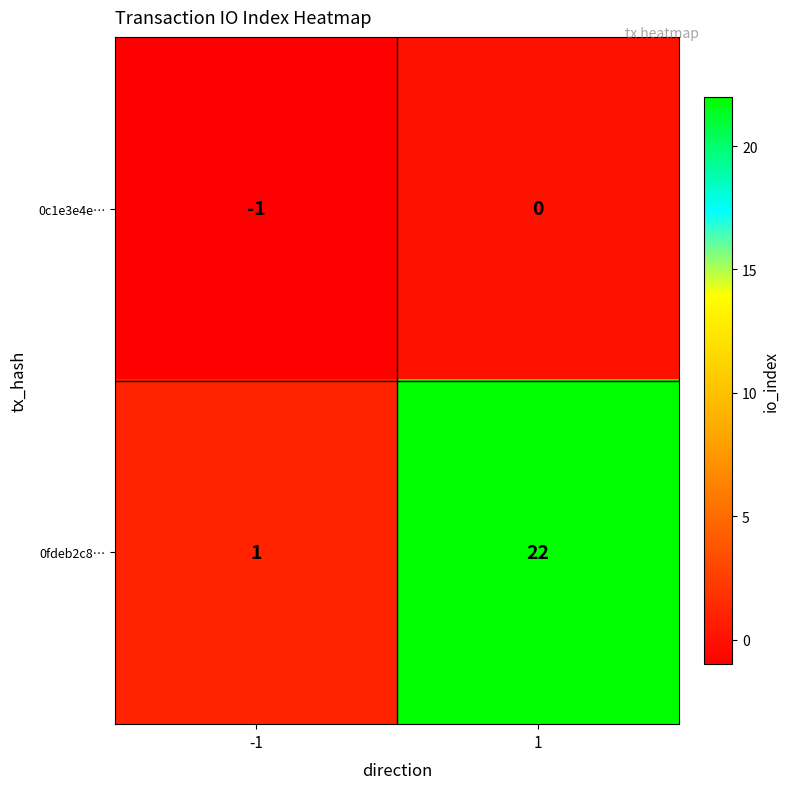

What is the sum of the 0fdeb2c8… values at 1 and -1?

23